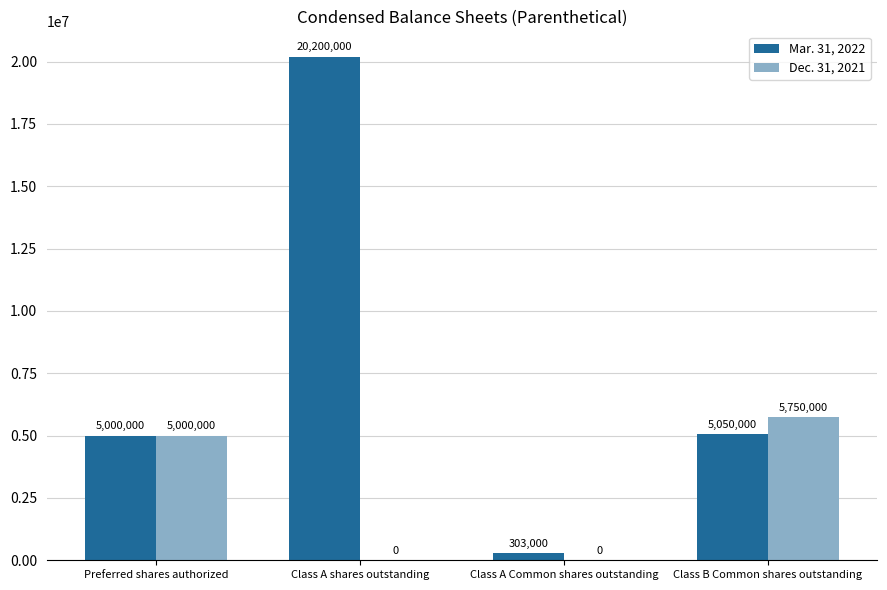

What is the sum of the Mar. 31, 2022 values at Preferred shares authorized and Class A shares outstanding?

25200000